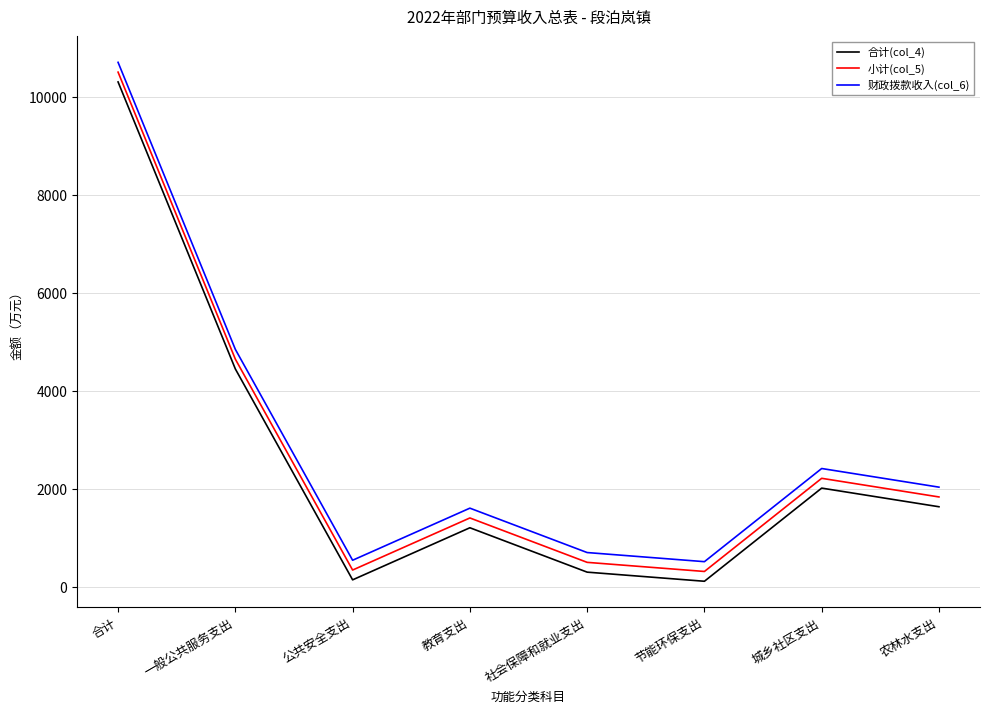

How many interior local peaks does the 财政拨款收入(col_6) series have?

2